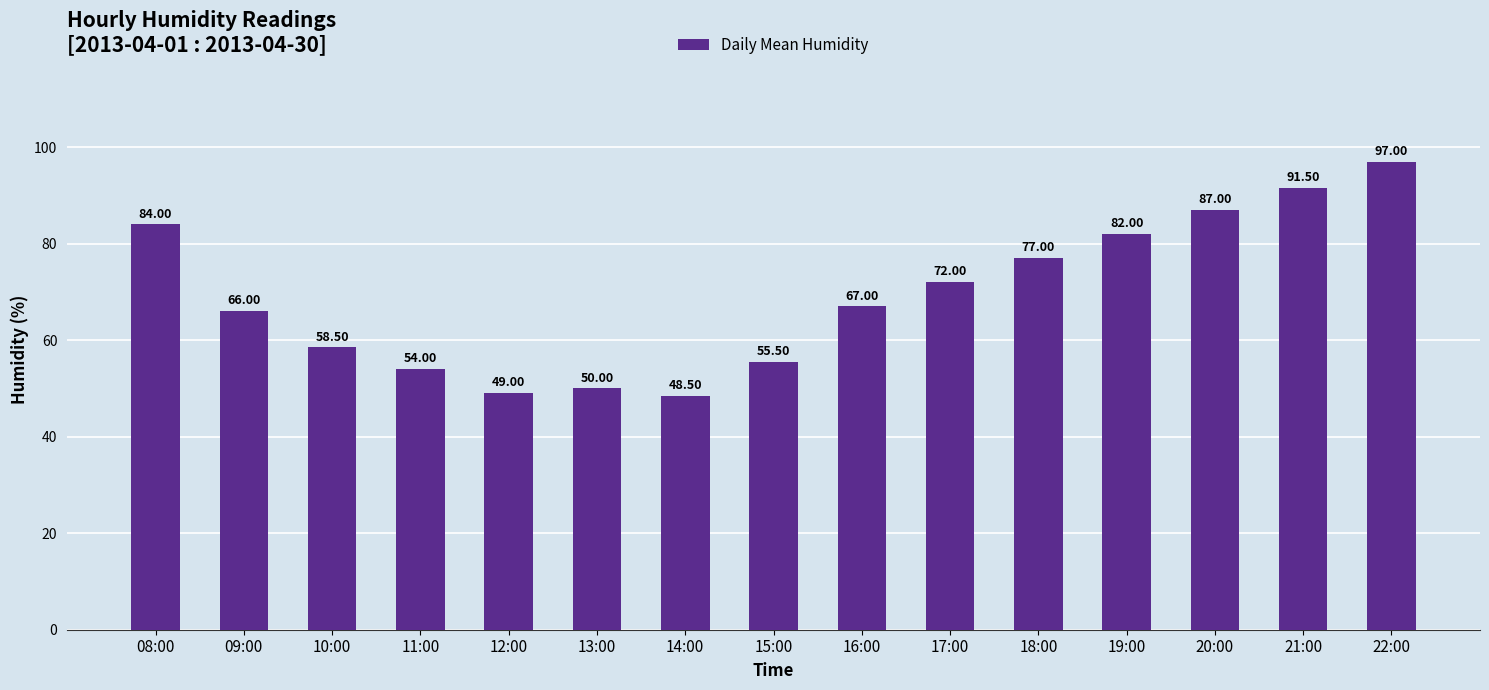

Count the number of categories in the chart.

15